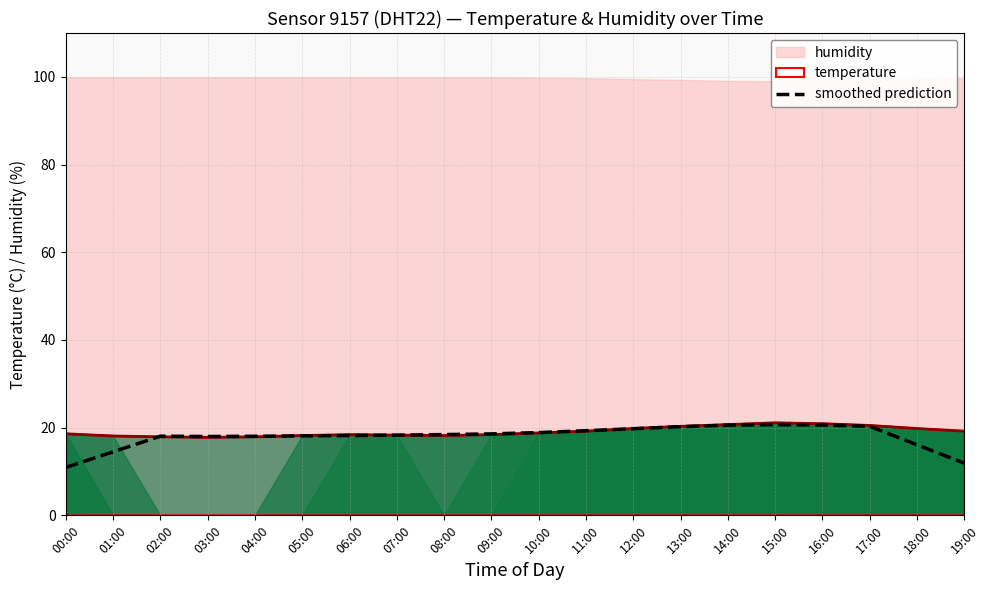

What is the label of the 12th point from the left?

11:00